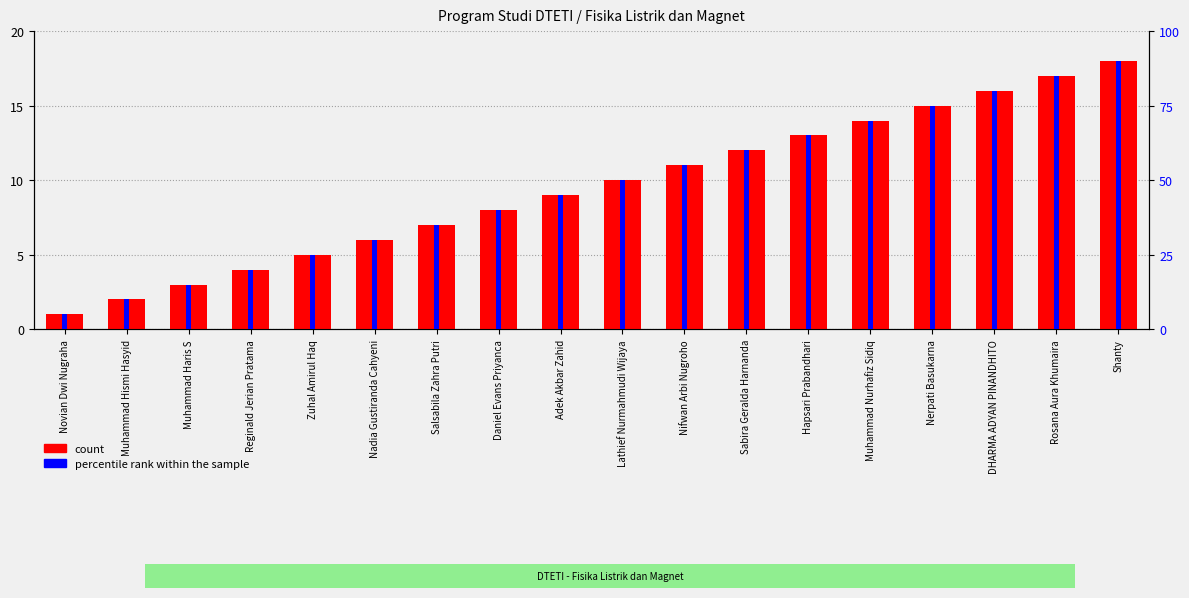

What is the difference between the second highest and second lowest values in the percentile rank within the sample series?

75